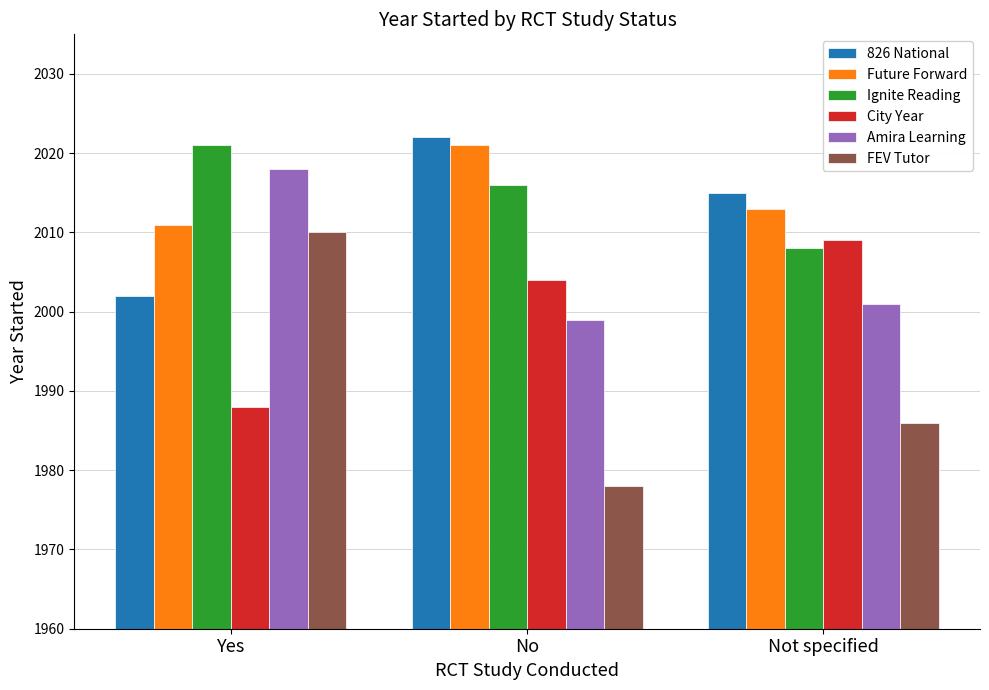

What is the maximum value shown in the chart?

2022